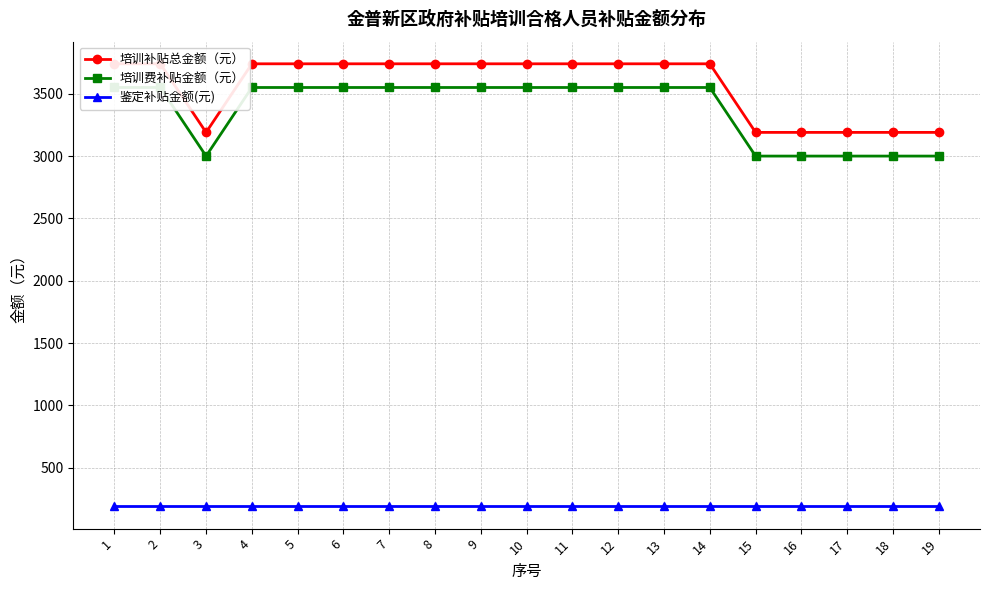

What is the difference between the 培训费补贴金额（元） values at 3 and 4?

550